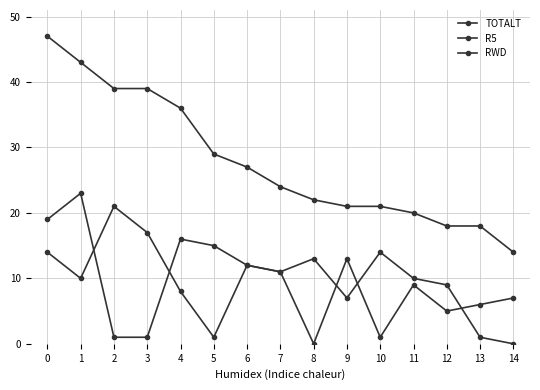

What is the sum of the RWD values at 3 and 12?

22